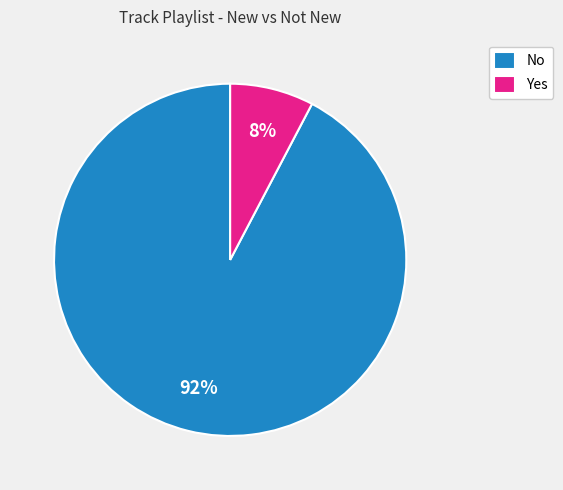

Rank the categories by value from lowest to highest.

Yes, No